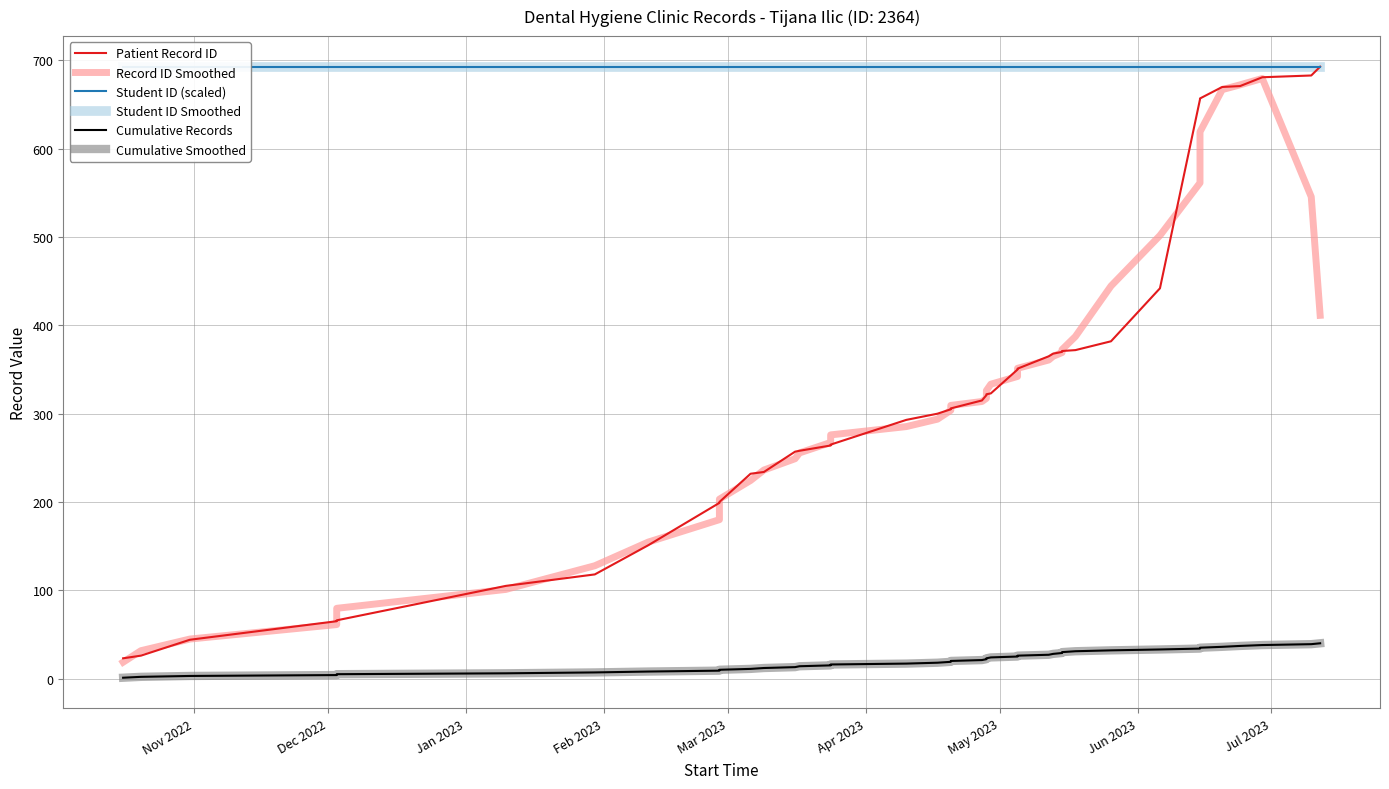

Rank the series at Jul 2023 from highest to lowest value.

Student ID (scaled), Student ID Smoothed, Patient Record ID, Record ID Smoothed, Cumulative Records, Cumulative Smoothed